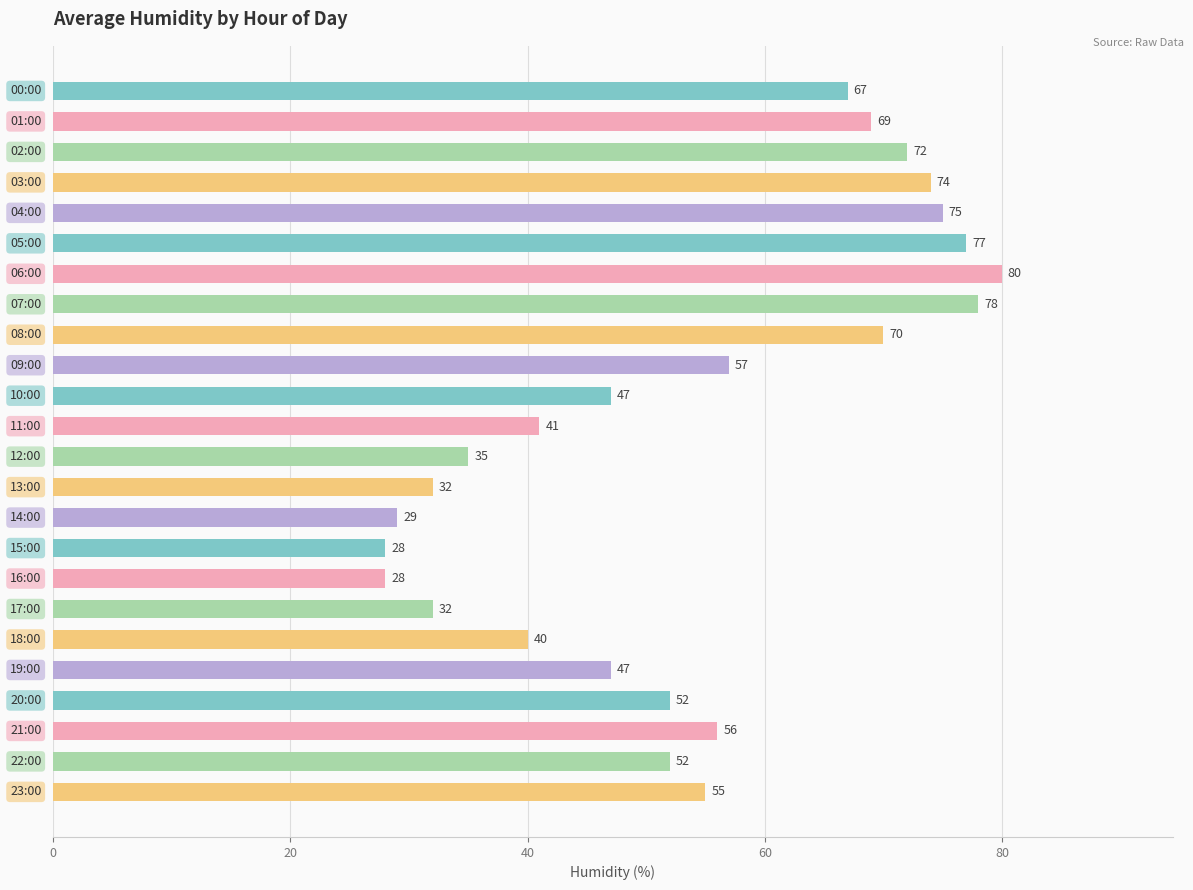

What is the greatest value displayed?

80